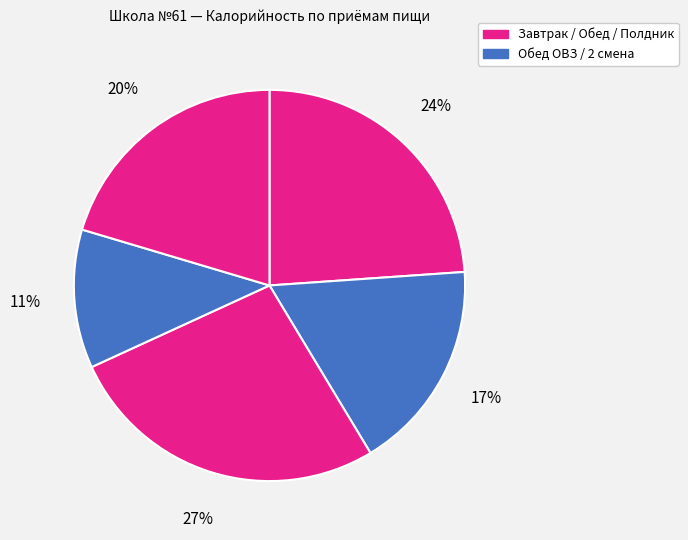

Is there any slice that represents more than half of the pie?

No